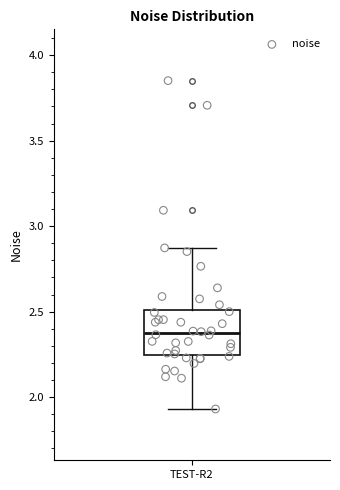

Where does the lower whisker of the box for TEST-R2 end on the y-axis? The values are not printed on the chart, so give them approximately, as read against the axis.

1.95